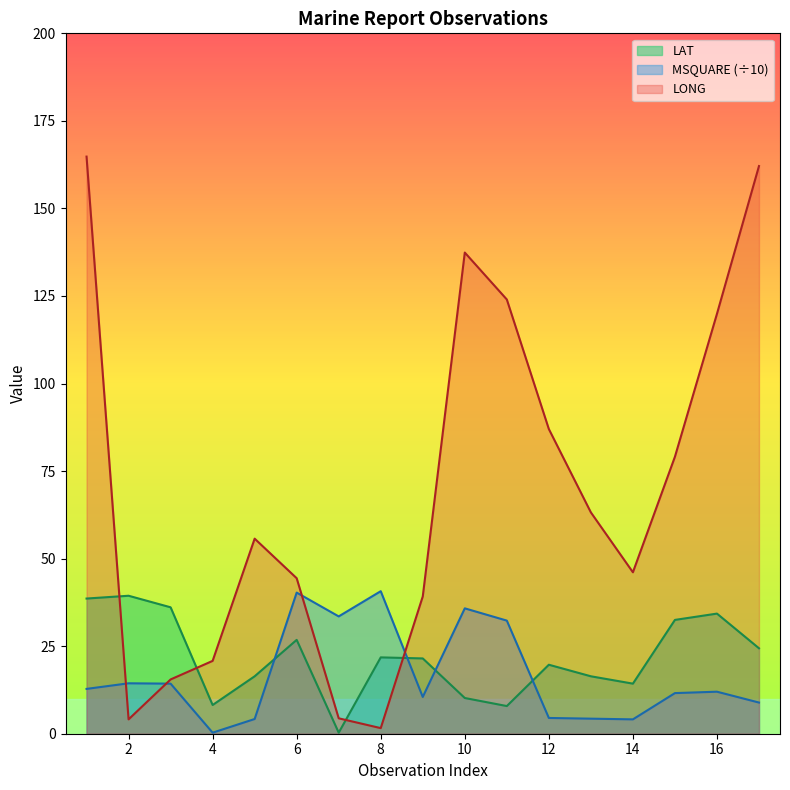

Between 2 and 14, which series saw the biggest shift?

LONG